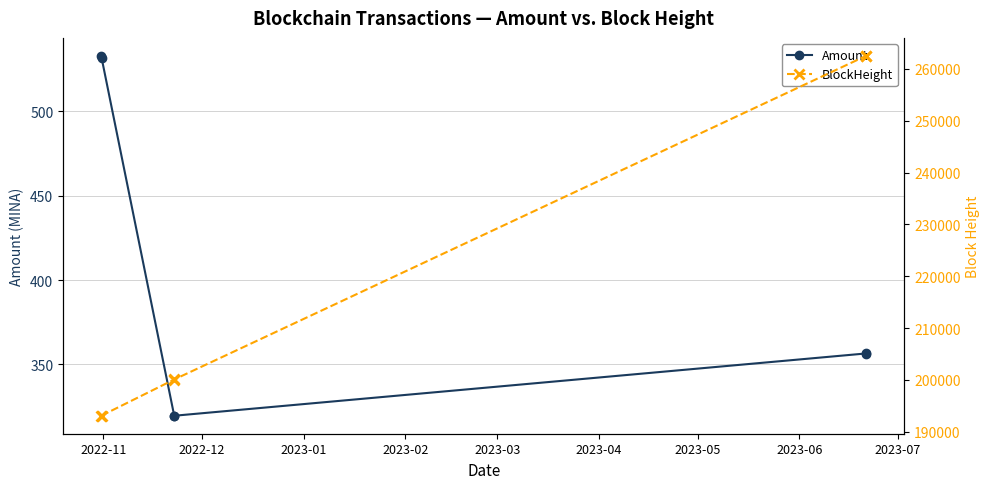

What is the difference between the maximum and minimum values in the Amount series?

213.2